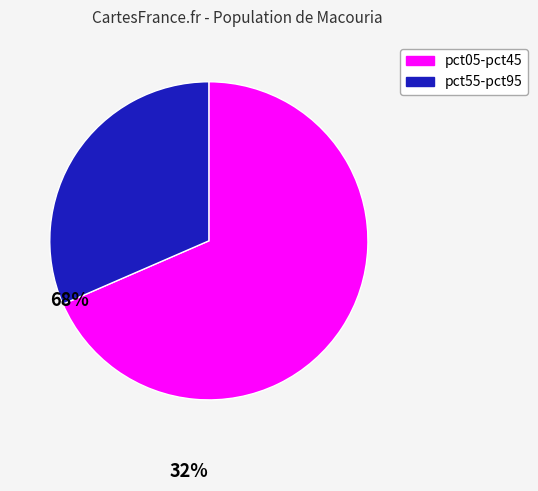

Is there a majority slice in this chart?

Yes